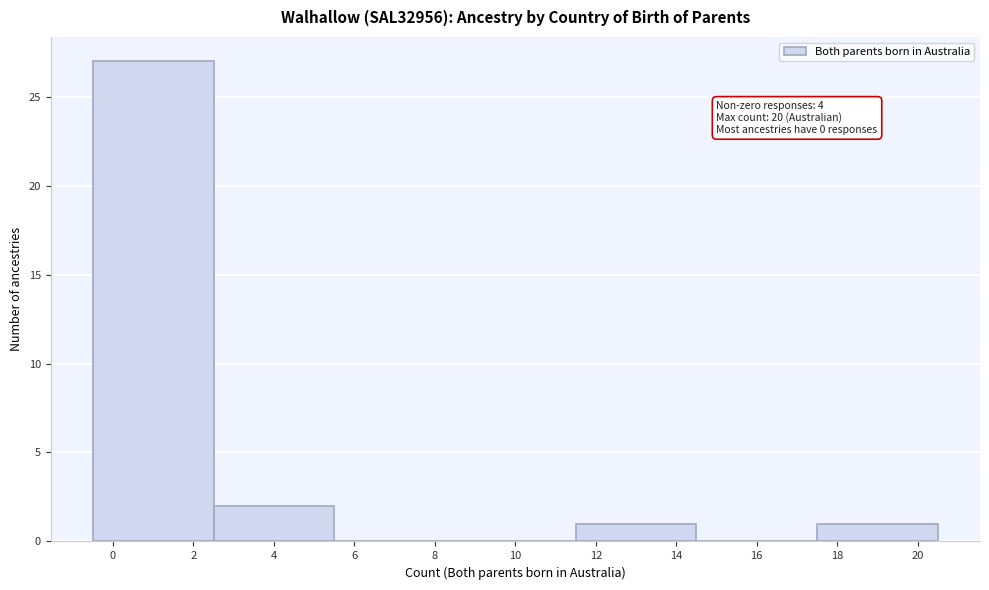

Over which range of the x-axis is the bar tallest?

-0.5 to 2.5